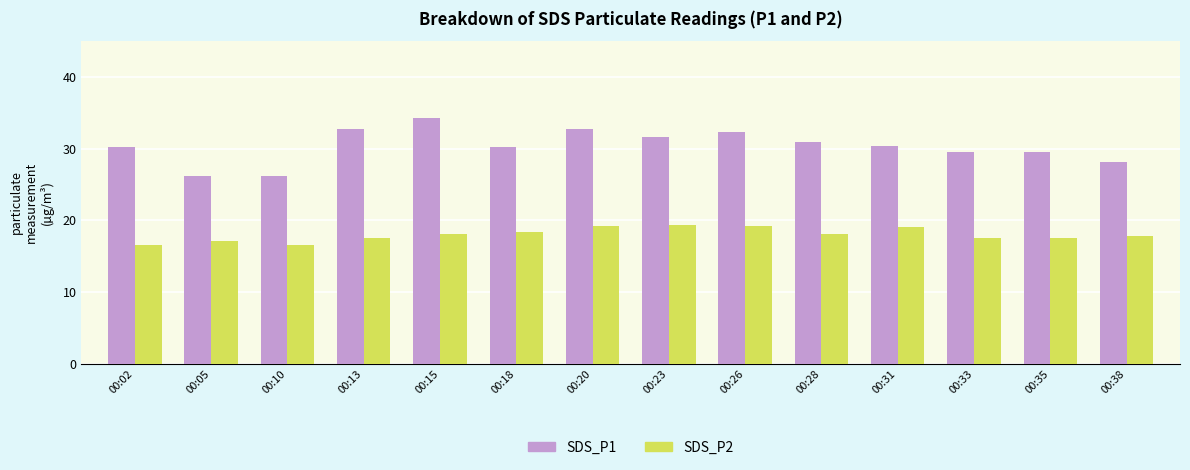

List the series in order of their peak value, highest first.

SDS_P1, SDS_P2